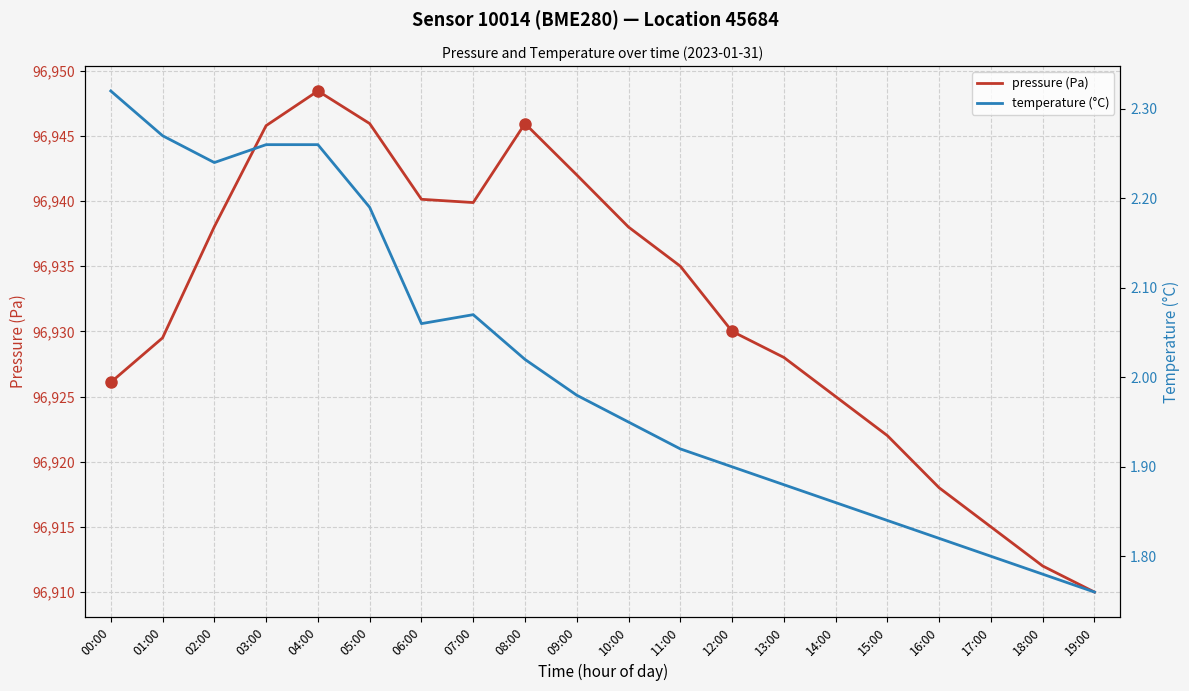

The value of temperature (°C) at 18:00 is 1.8. True or false?

True